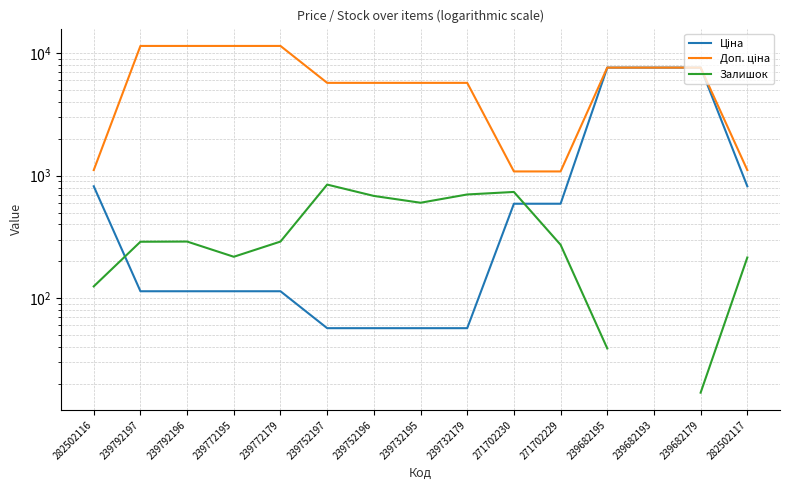

What is the lowest value of the Залишок series?

17.0